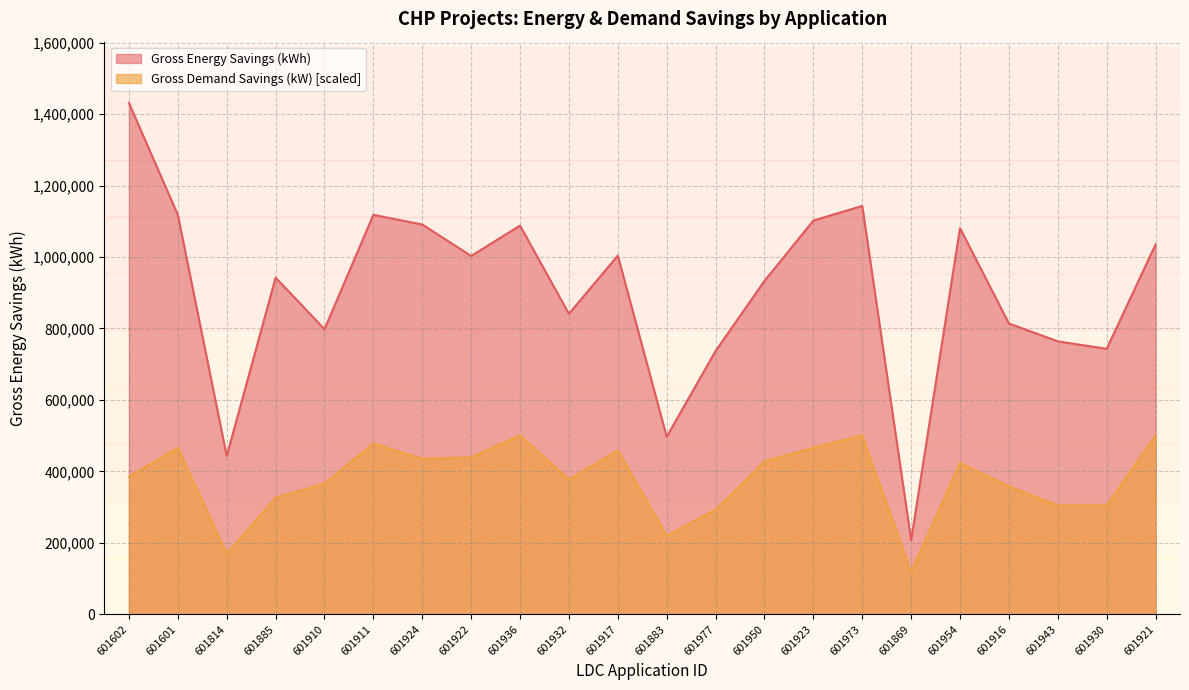

What position from the left is 601950?

14